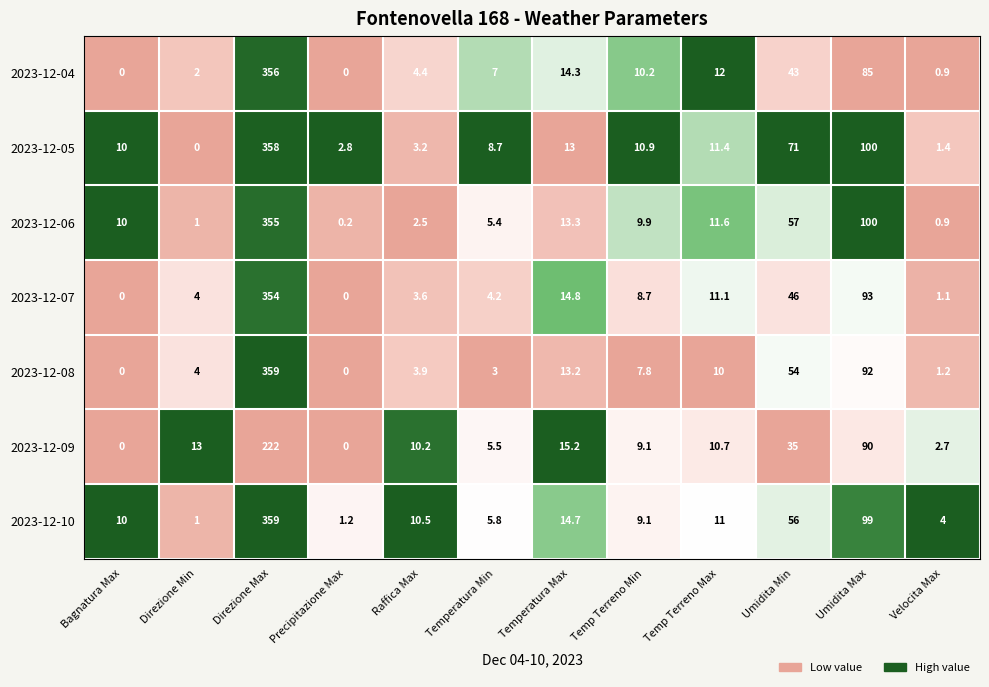

At which label does 2023-12-04 first exceed 10?

Direzione Max